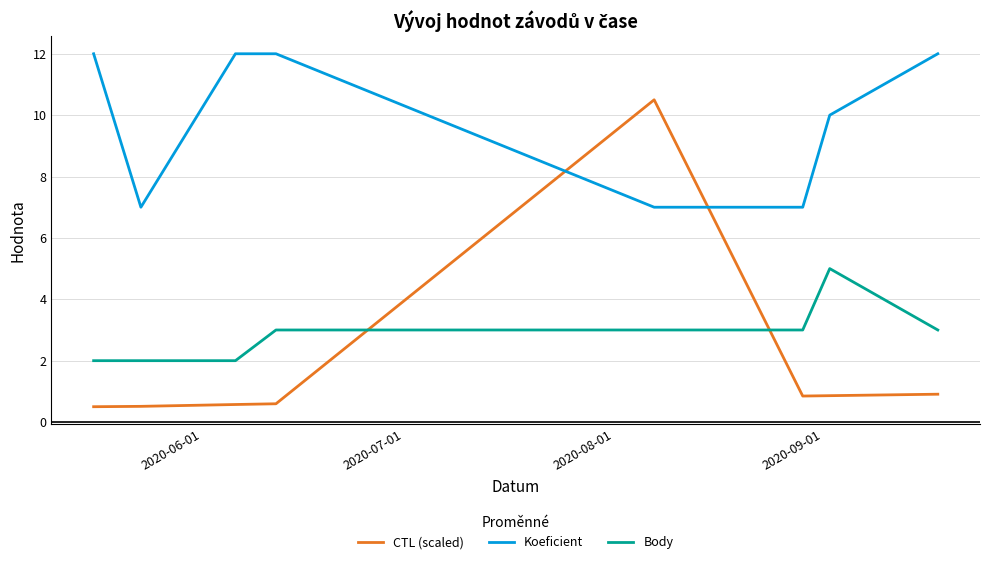

Which series has the widest spread of values?

CTL (scaled)